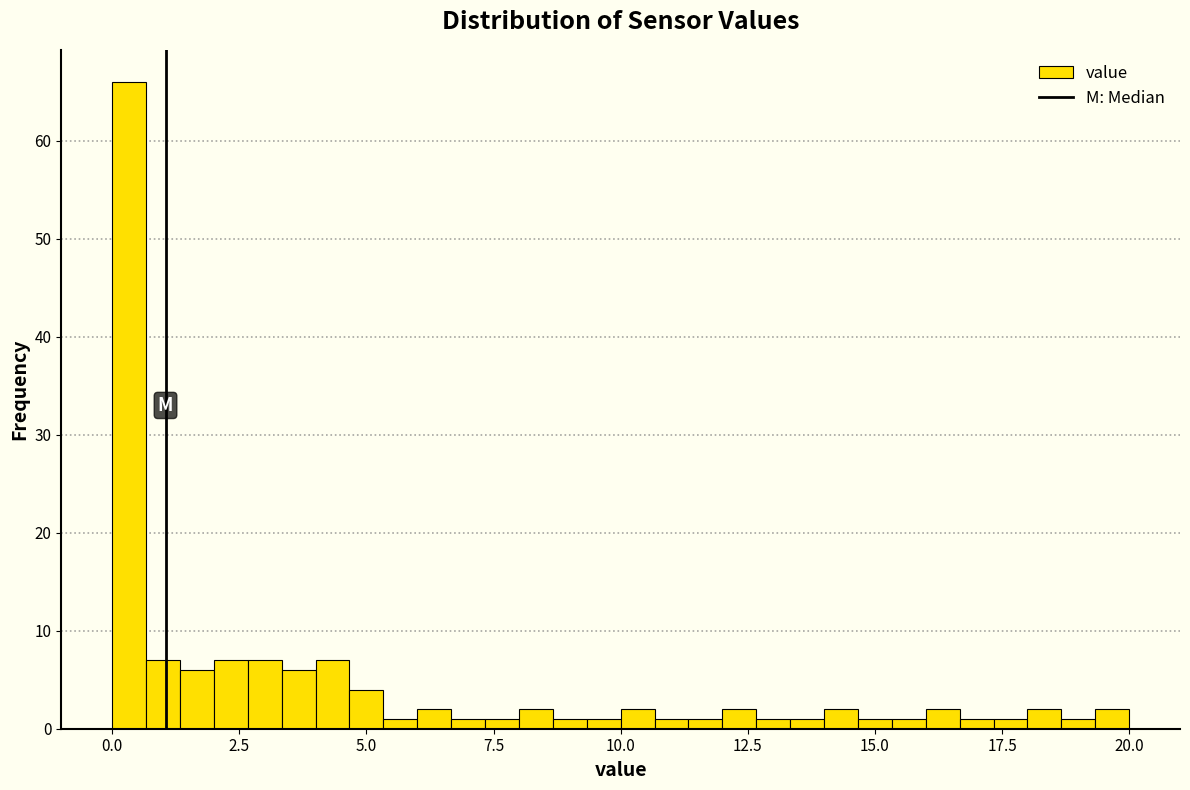

Read against the x-axis, roughly where is the centre of the tallest bar?

0.5